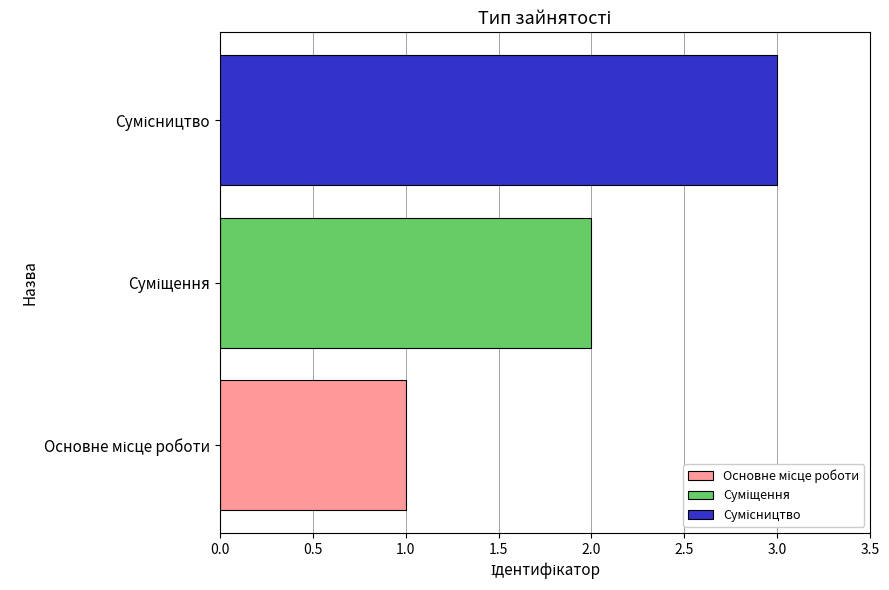

What is the maximum value shown in the chart?

3